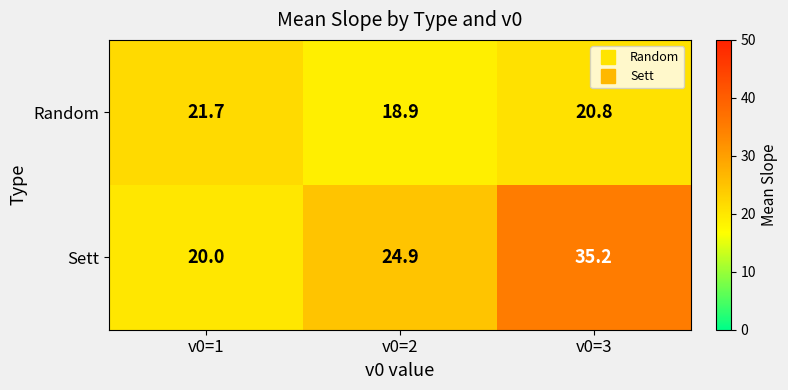

Reading left to right, transcribe all the data shown in this chart.

Random: v0=1=21.7	v0=2=18.9	v0=3=20.8
Sett: v0=1=20.0	v0=2=24.9	v0=3=35.2